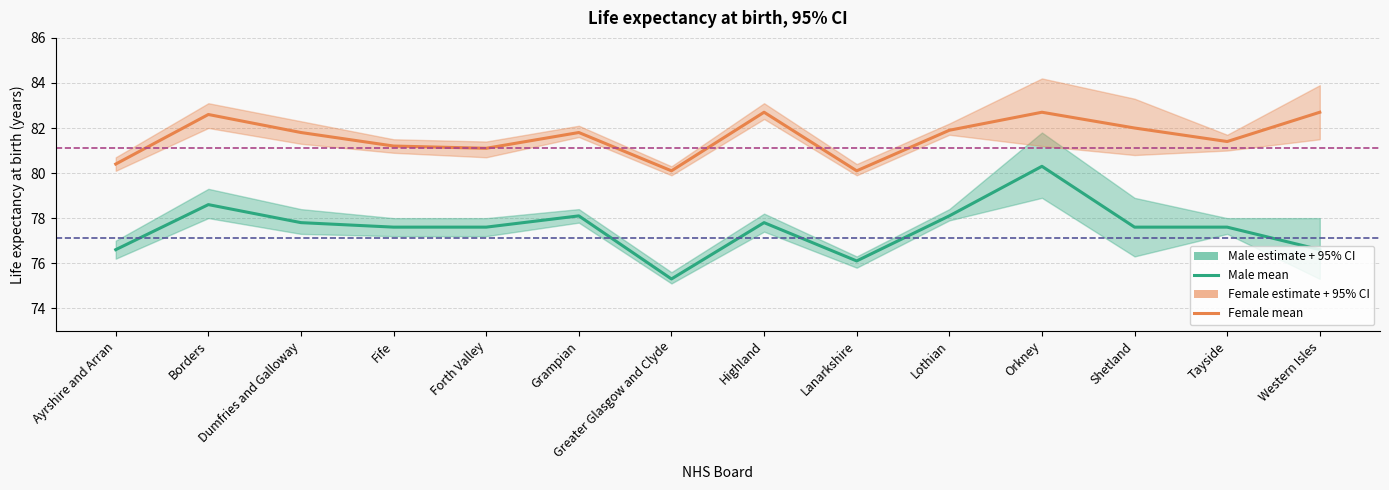

What is the total value across all series at Forth Valley?

476.0